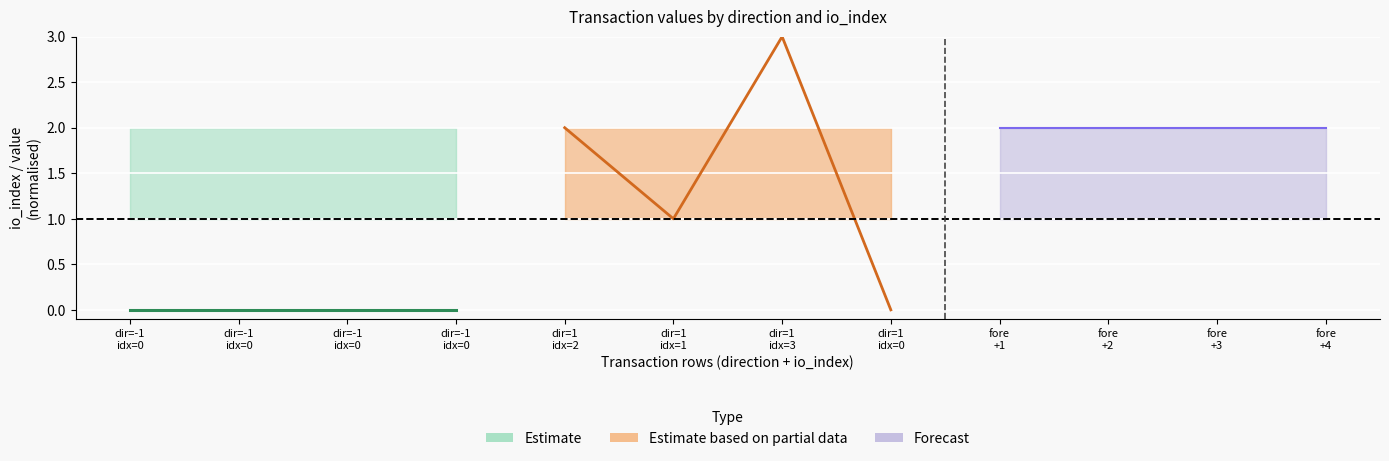

Reading left to right, what are all the values shown in this chart?

io_index_ticket: 0.0	0.0	0.0	0.0
io_index_regular: 2.0	1.0	3.0	0.0
value_ticket: 2.0	2.0	2.0	2.0
value_regular: 2.0	2.0	2.0	2.0
valid_mainchain_ticket: 1.0	1.0	1.0	1.0
valid_mainchain_regular: 1.0	1.0	1.0	1.0